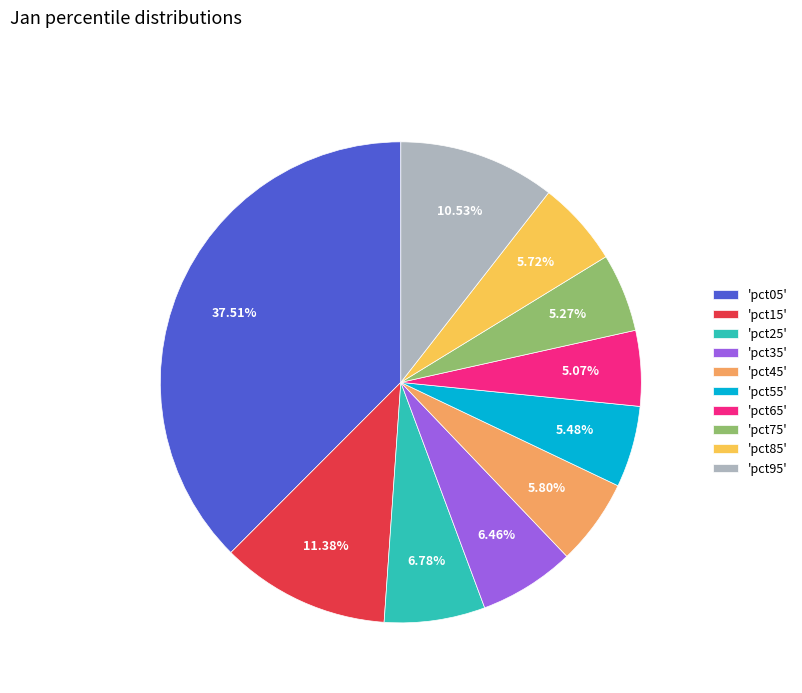

Do 'pct95' and 'pct05' together represent more than half of the pie?

No